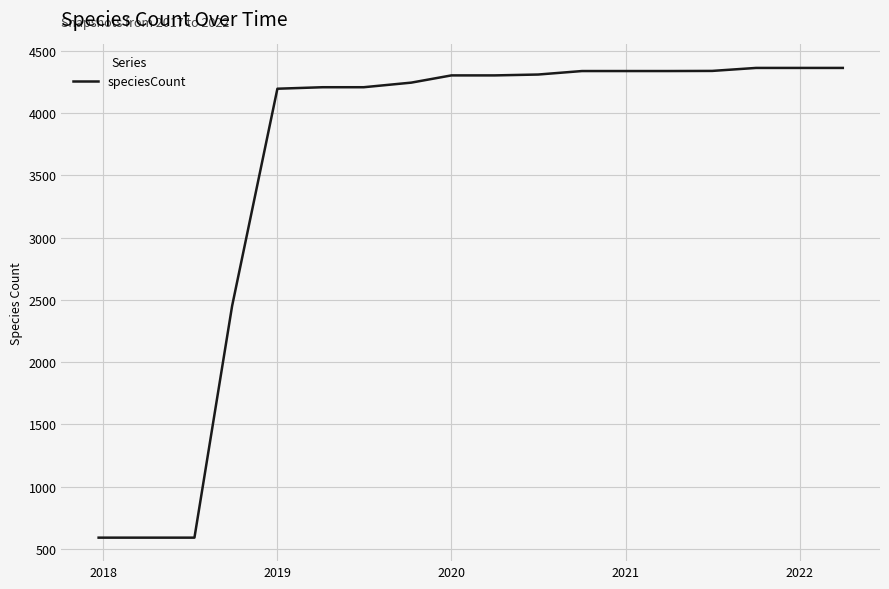

What is the difference between the maximum and minimum values?

3773